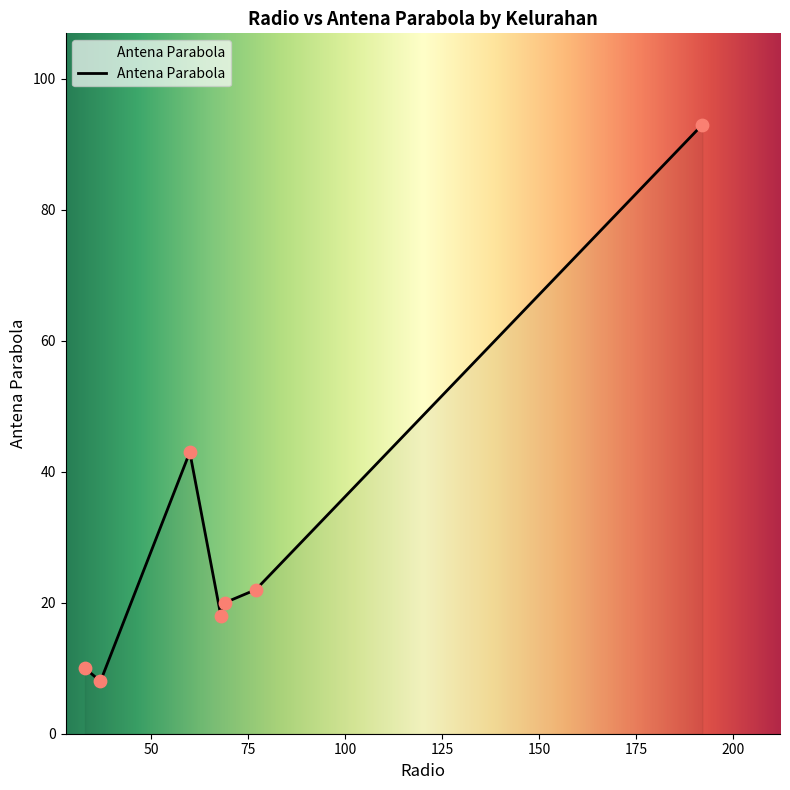

What is the sum of all values?

214